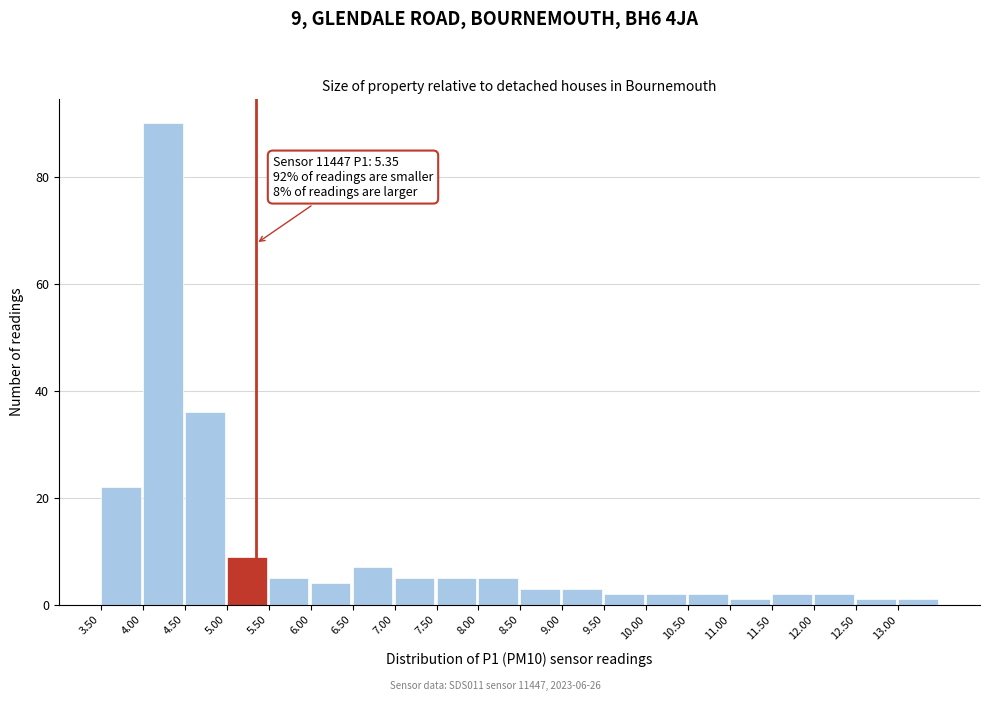

Over which range of the x-axis is the bar tallest?

4.0 to 4.5